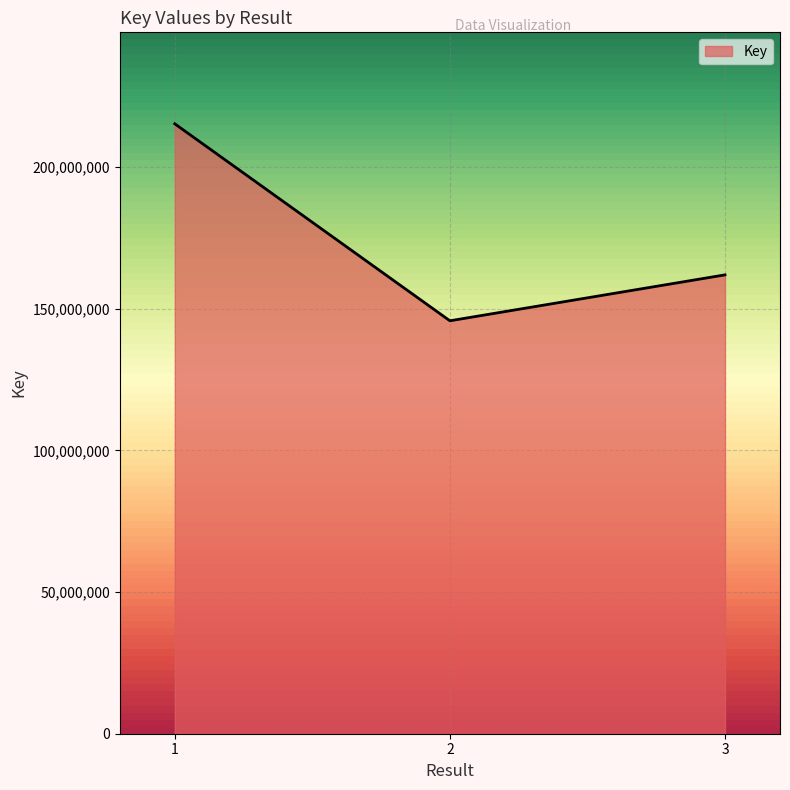

Which has a higher value, 1 or 3?

1